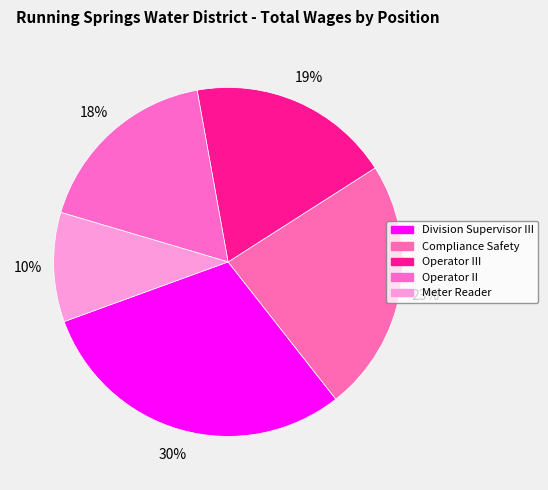

To the nearest percent, what percentage of the pie is Meter Reader?

10%